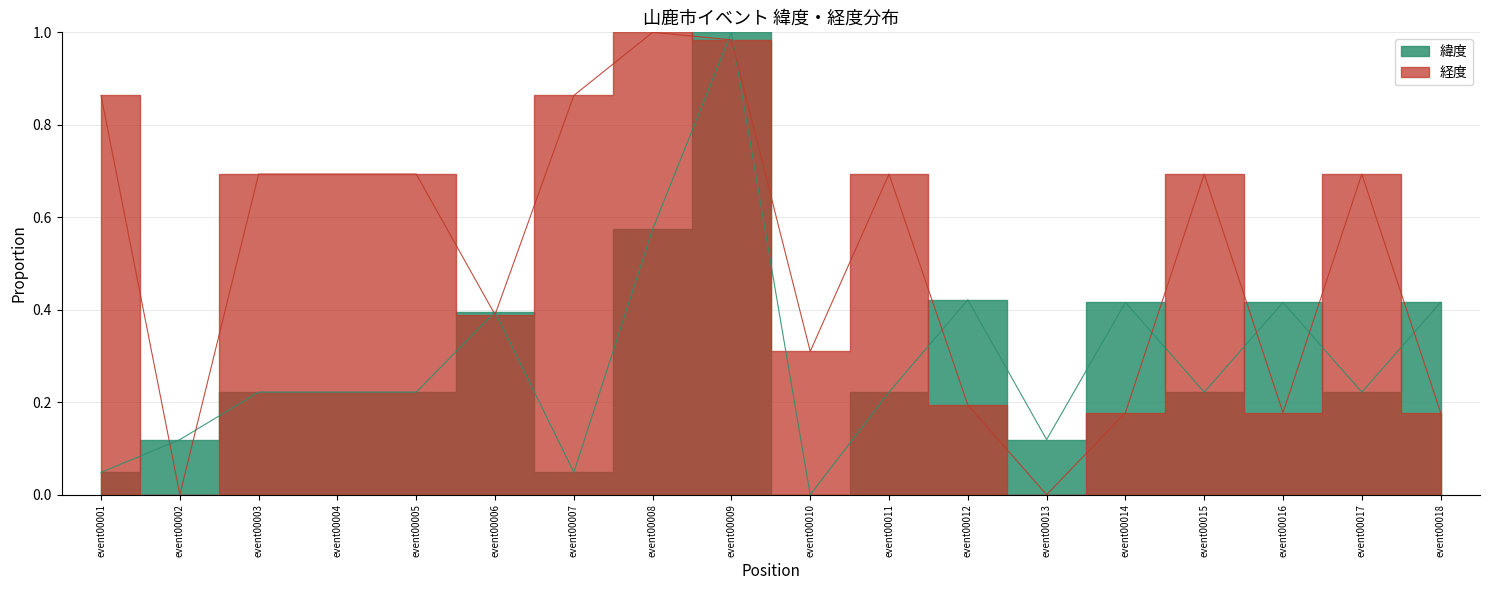

At which label is 緯度 closest to 0?

event00010